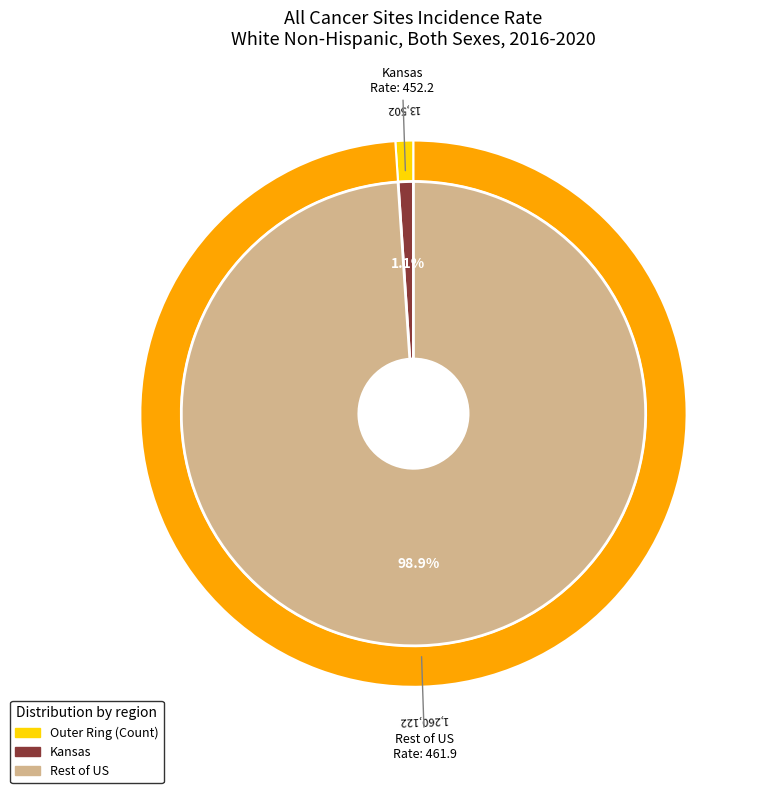

To the nearest percent, what percentage of the pie is Kansas?

1%